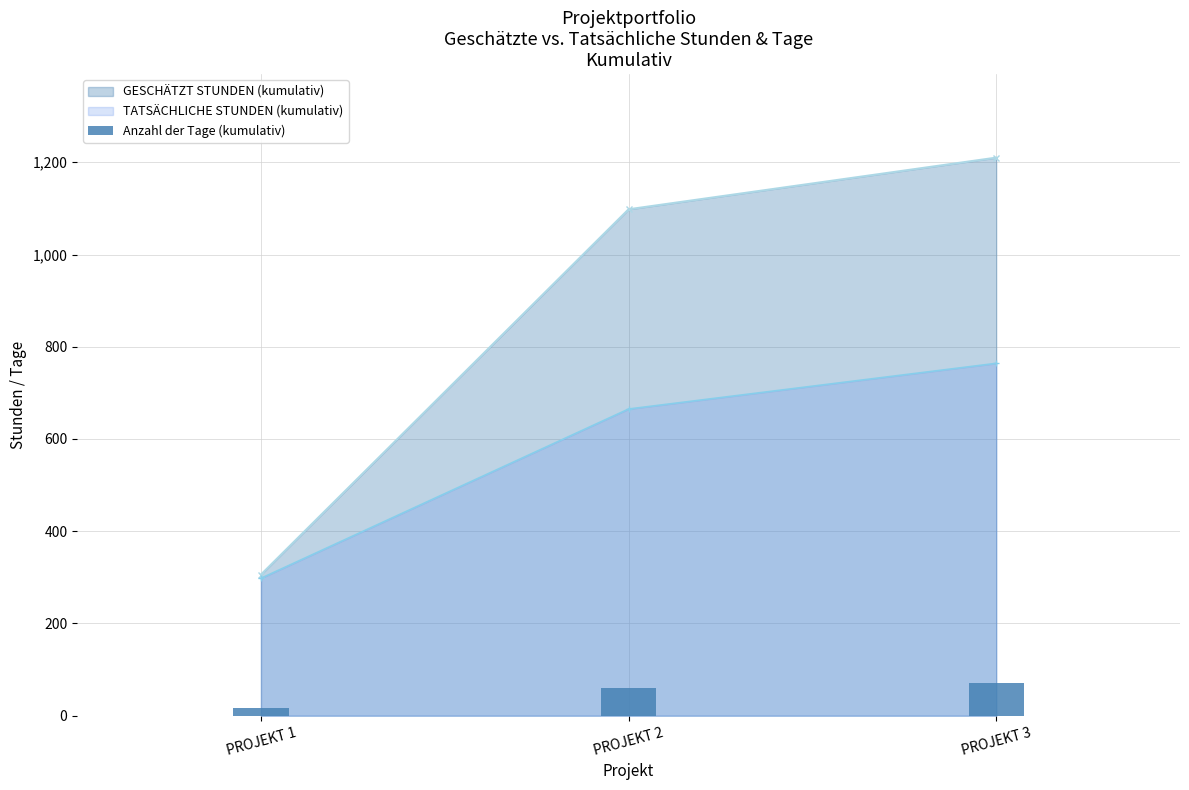

At which label is TATSÄCHLICHE STUNDEN (kumulativ) closest to 531?

PROJEKT 2